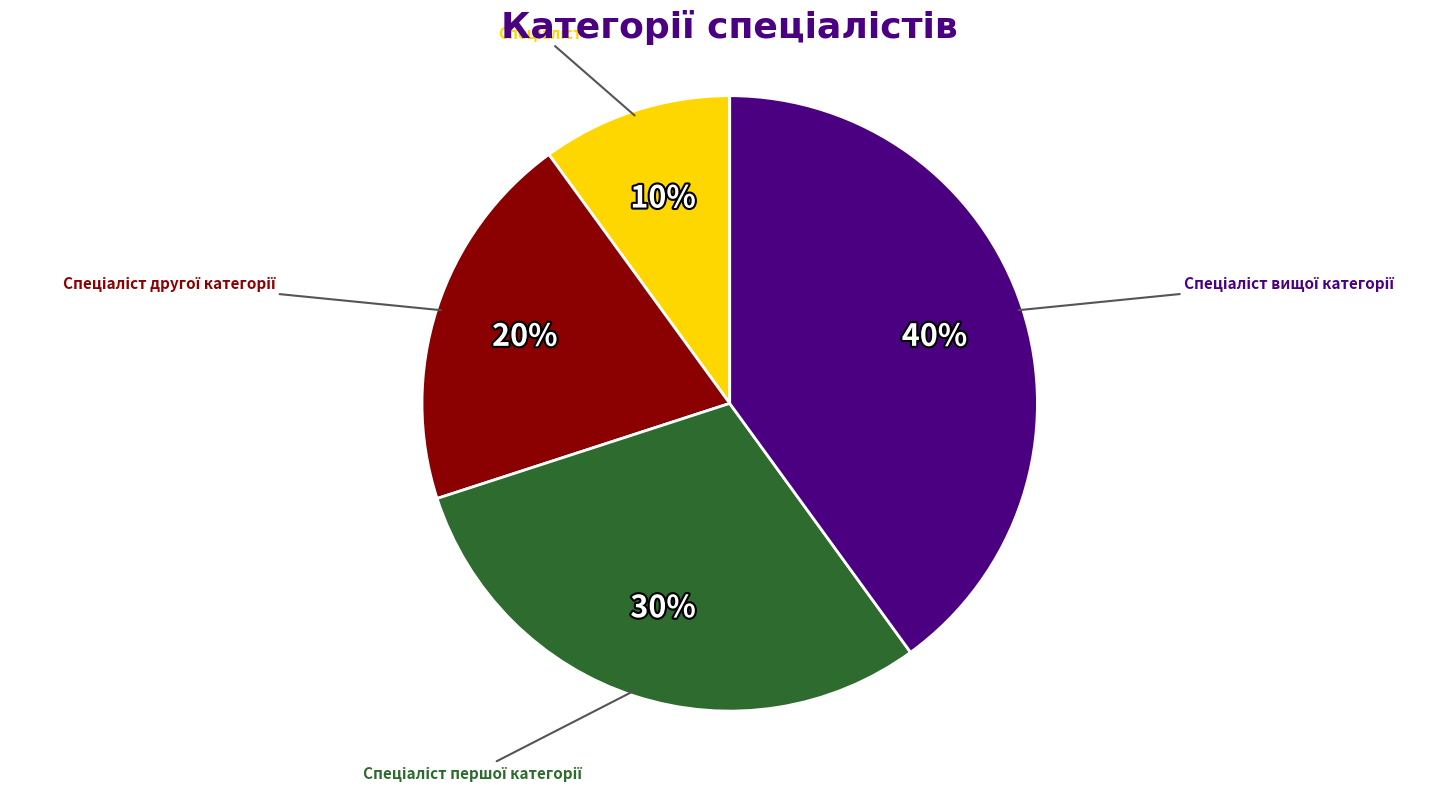

Is there any slice that represents more than half of the pie?

No